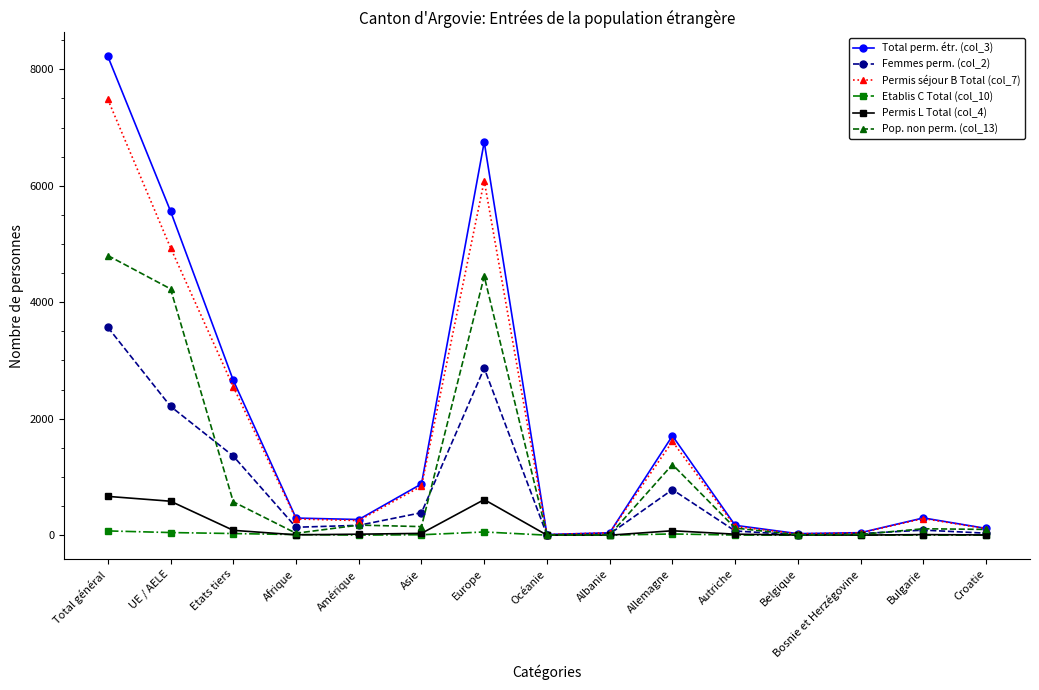

What is the label of the 8th point from the right?

Océanie